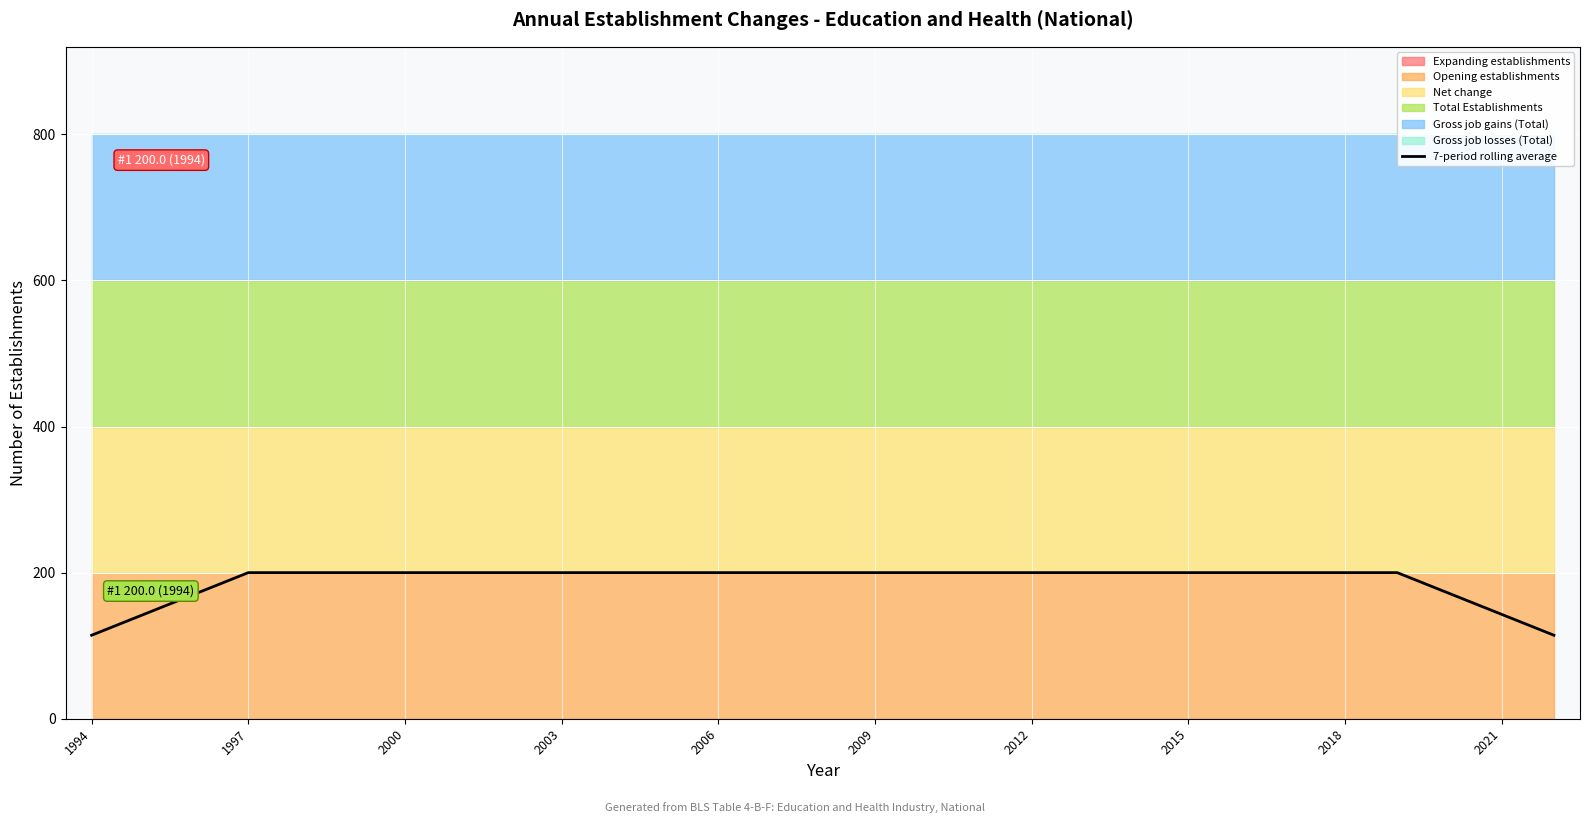

The value of 7-period rolling average at 1994 is 114.3. True or false?

True